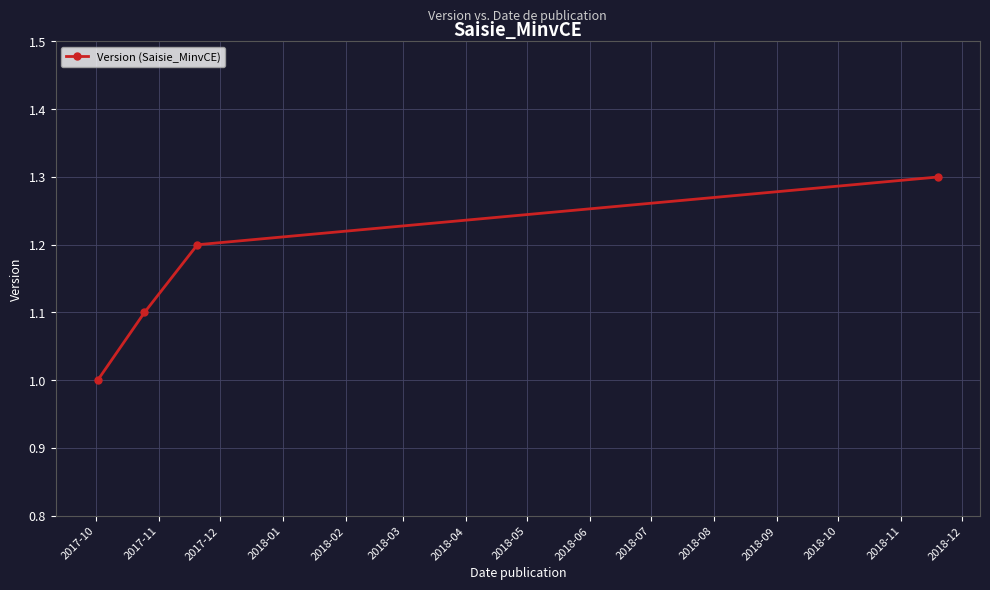

True or false: there are more than 2 points higher than both neighbors.

False